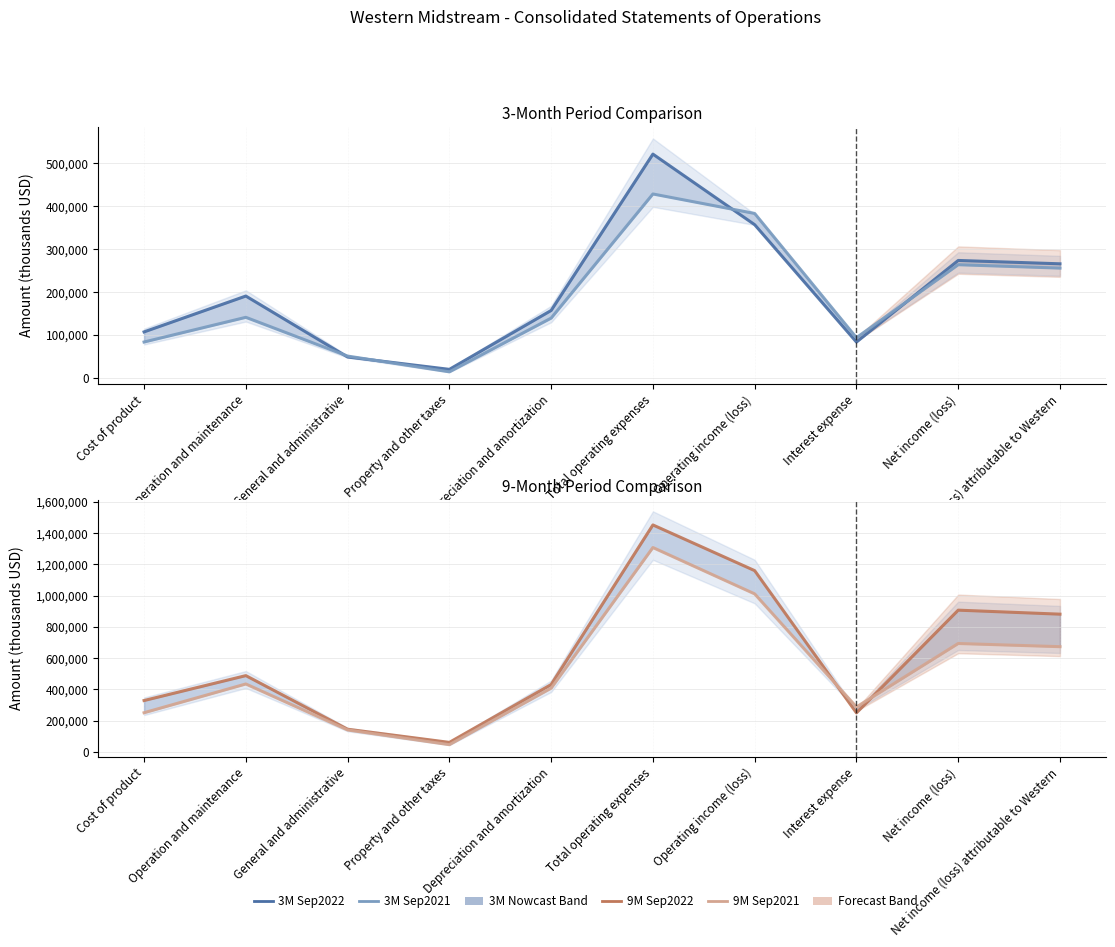

What is the value of the 3M Sep2021 point at the 1st from the left?

83232